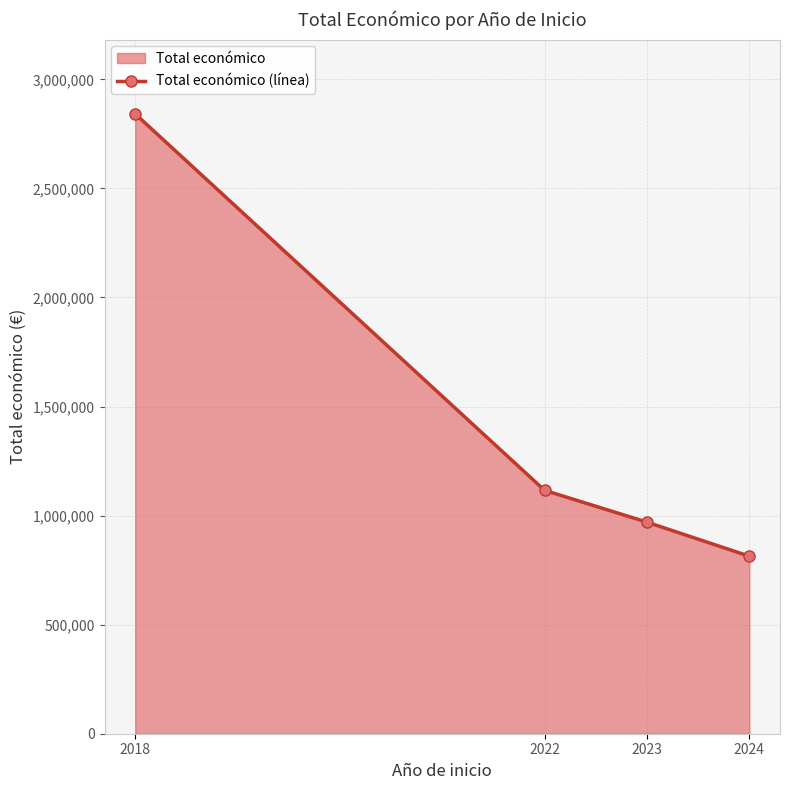

Which has a higher value, 2022 or 2024?

2022